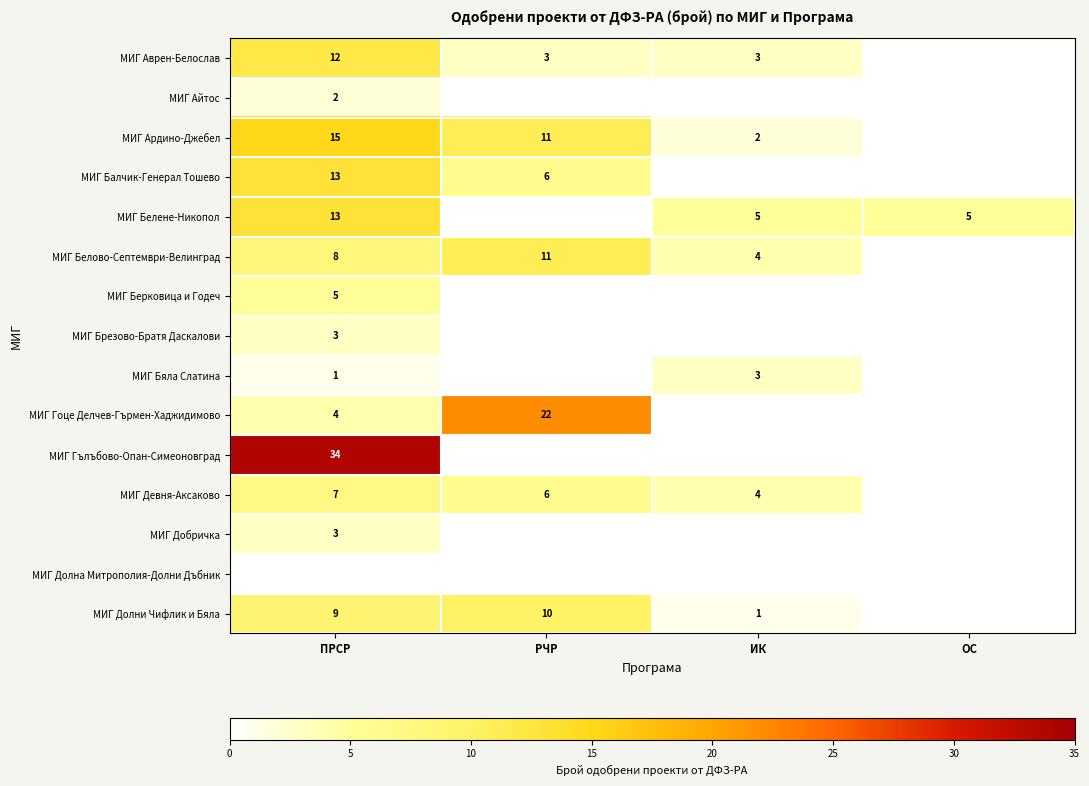

True or false: МИГ Белово-Септември-Велинград has a value of 11 at РЧР.

True